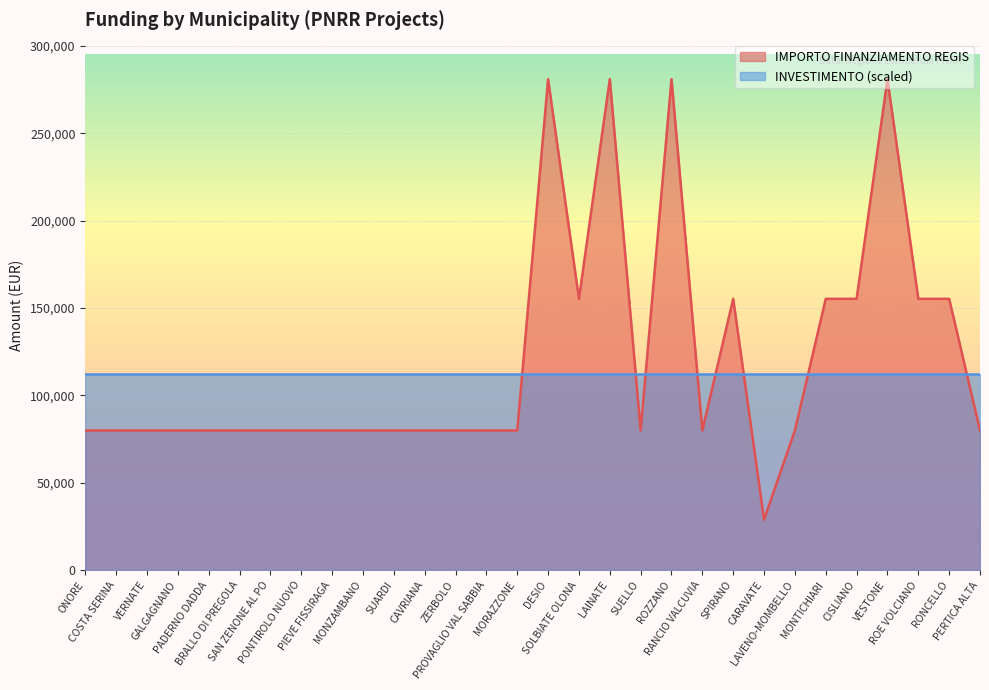

True or false: the data has more than 2 interior local peaks.

True